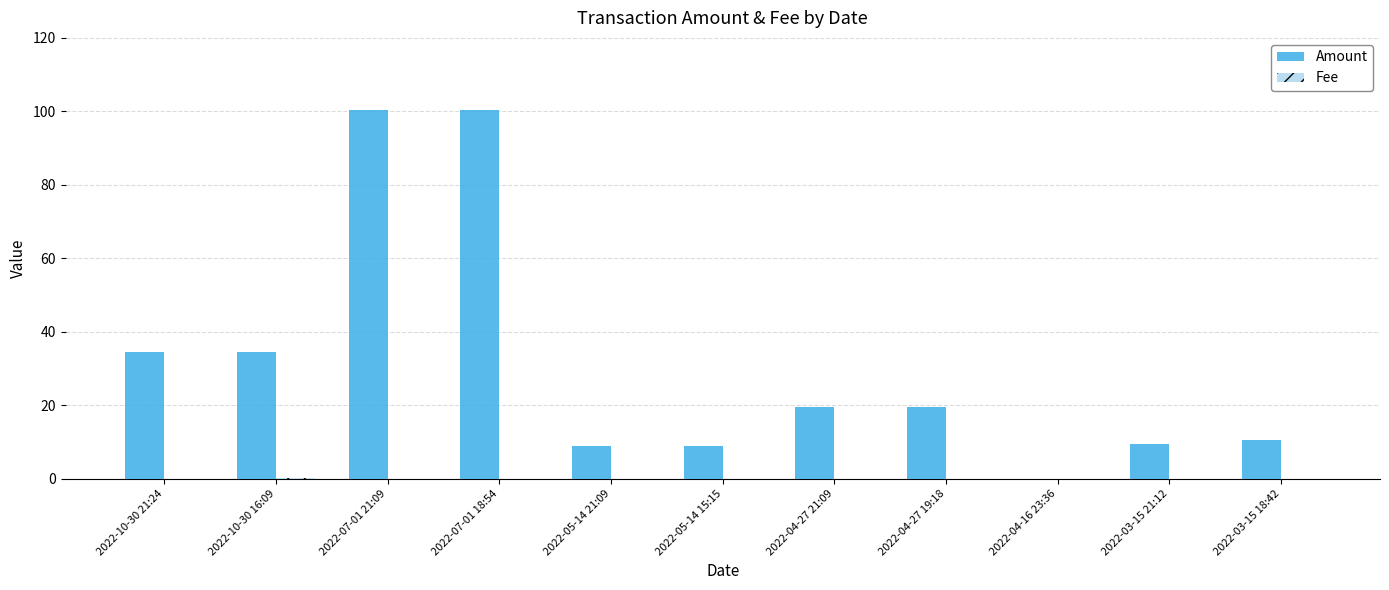

The value of Amount at 2022-05-14 21:09 is 3.2. True or false?

False